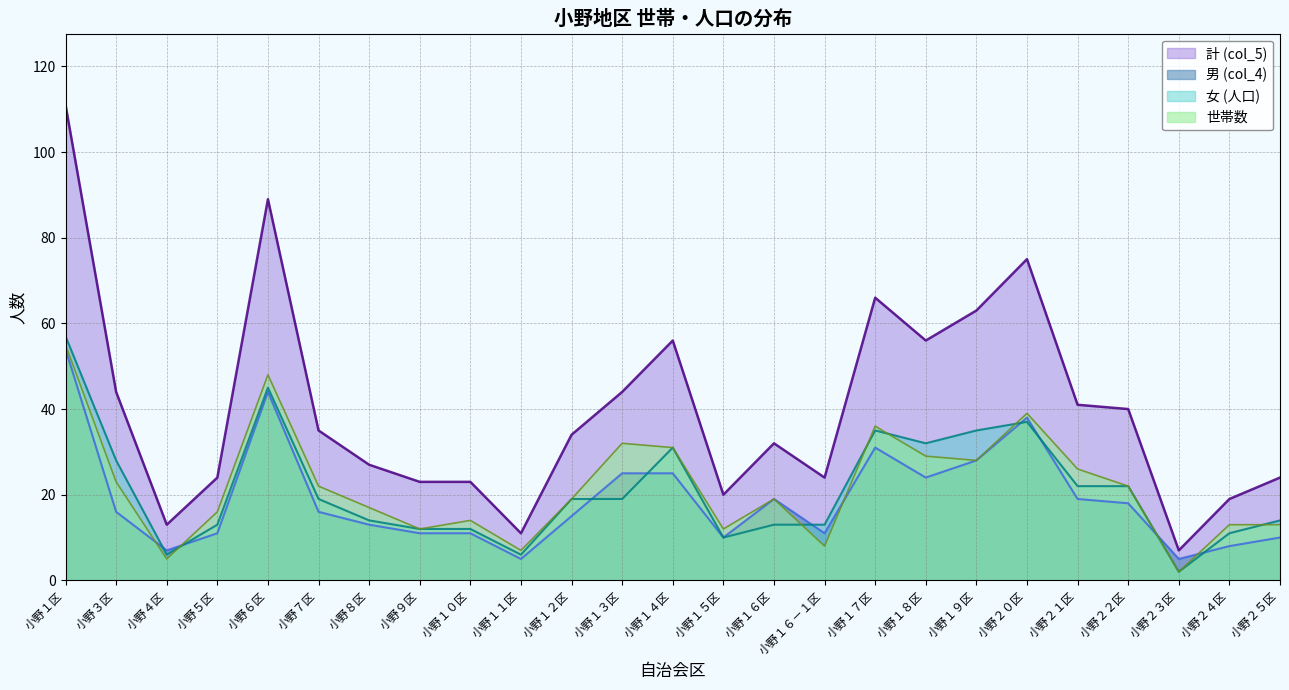

What is the approximate value of 計 (col_5) at 小野２４区?

19